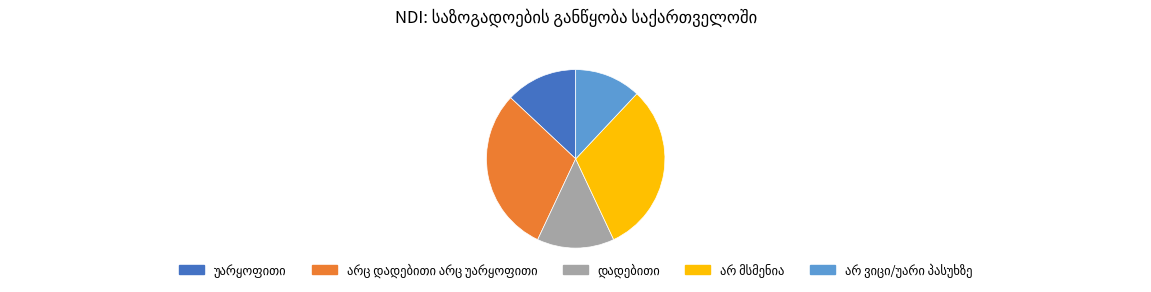

Is there any slice that represents more than half of the pie?

No